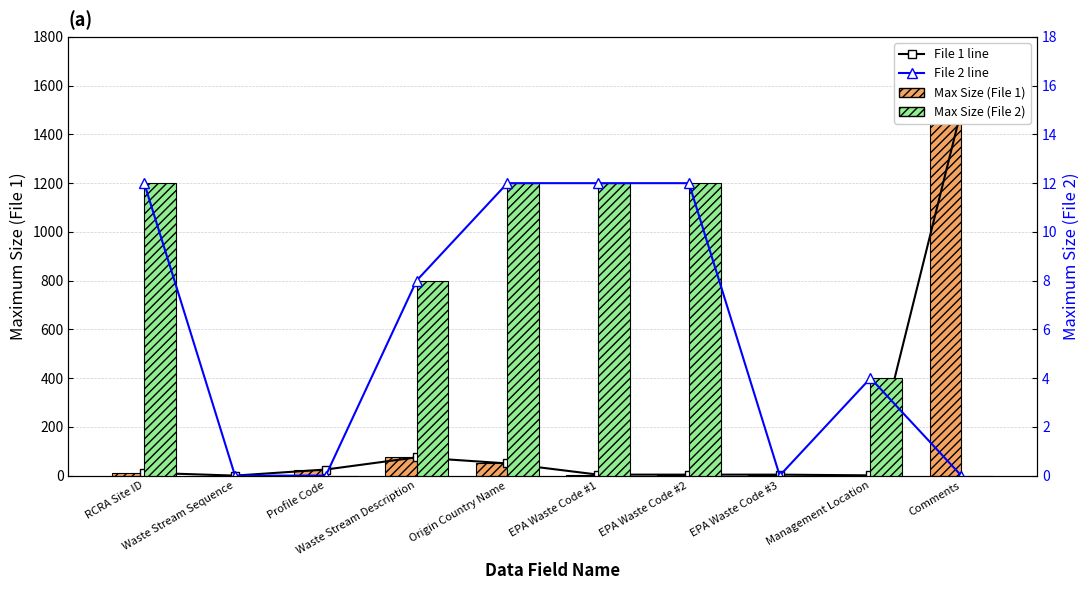

What value does the Max Size (File 1) series have at EPA Waste Code #2?

4